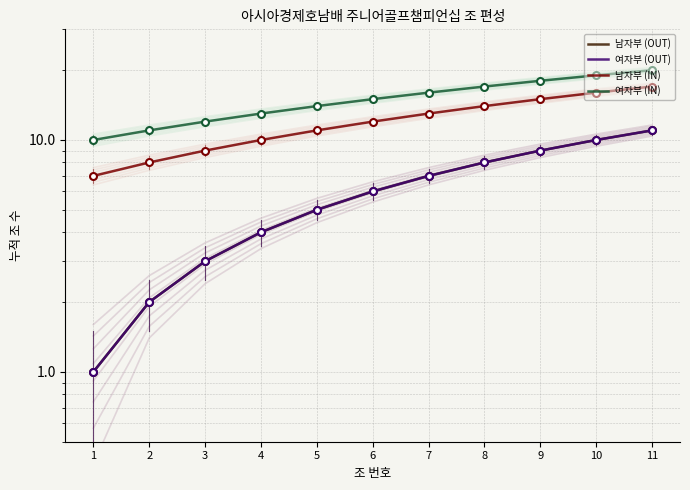

How many lines are shown in the chart?

4